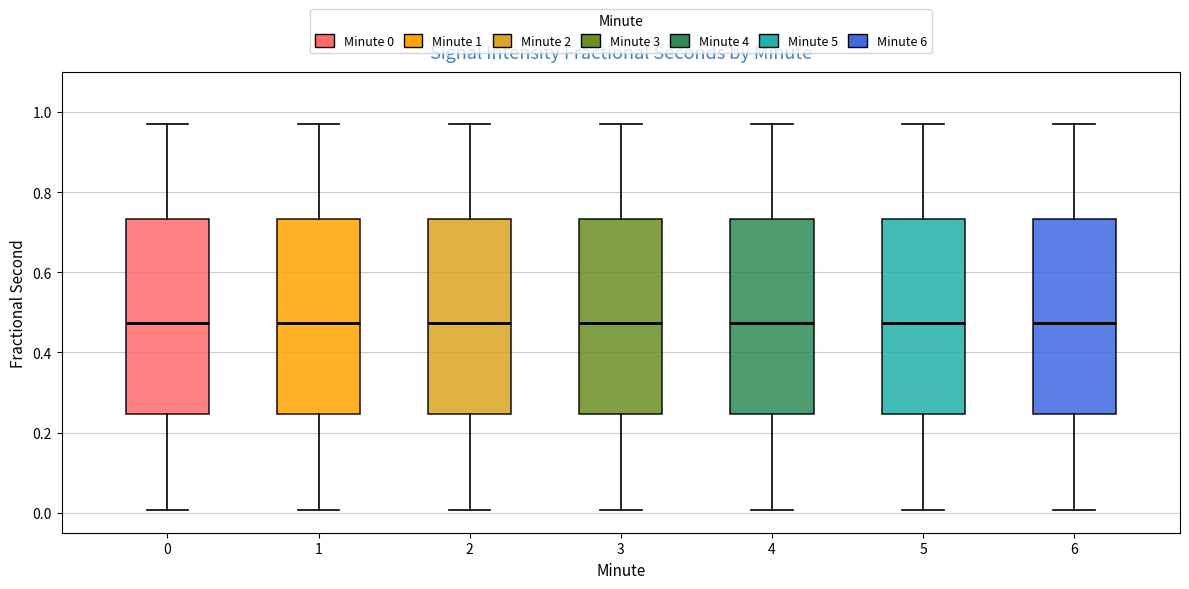

Where is the upper edge of the box at x = 1 on the y-axis? The values are not printed on the chart, so give them approximately, as read against the axis.

0.74